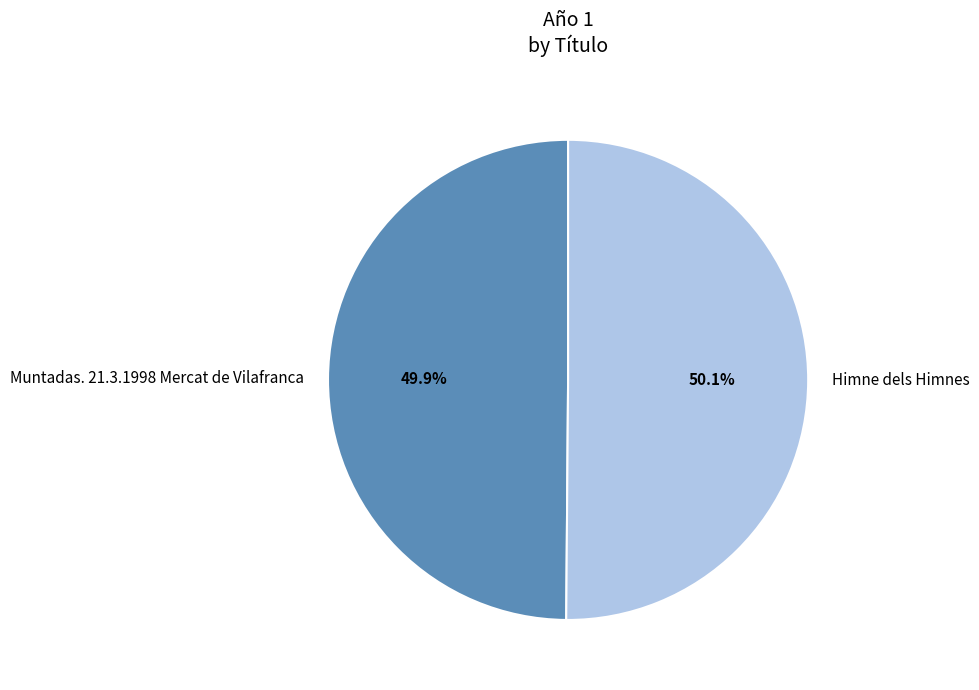

How many slices are in this pie chart?

2